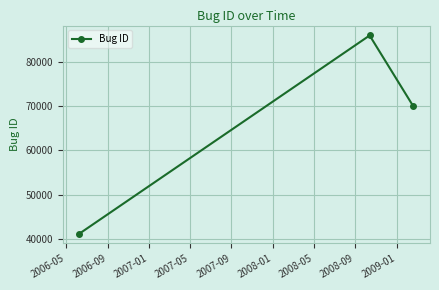

What is the minimum value shown in the chart?

41151